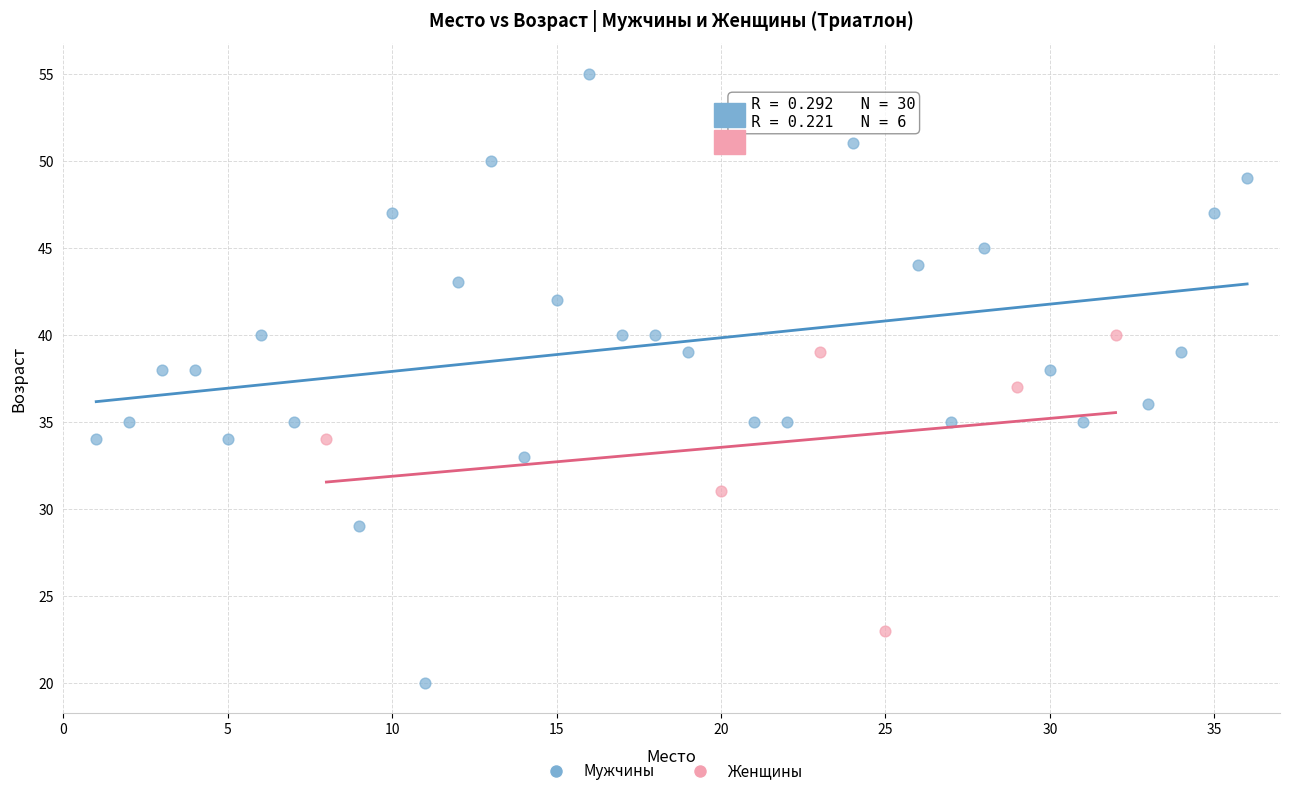

Which series contains the lowest Y value?

Мужчины